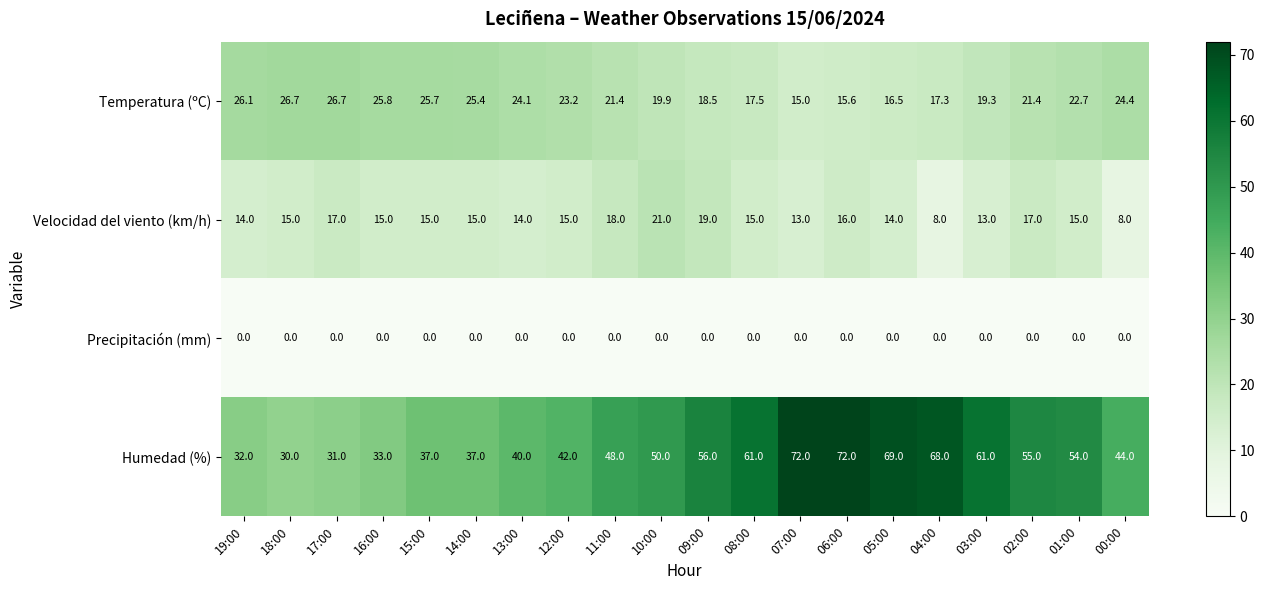

Between 15:00 and 12:00, which series saw the biggest shift?

Humedad (%)